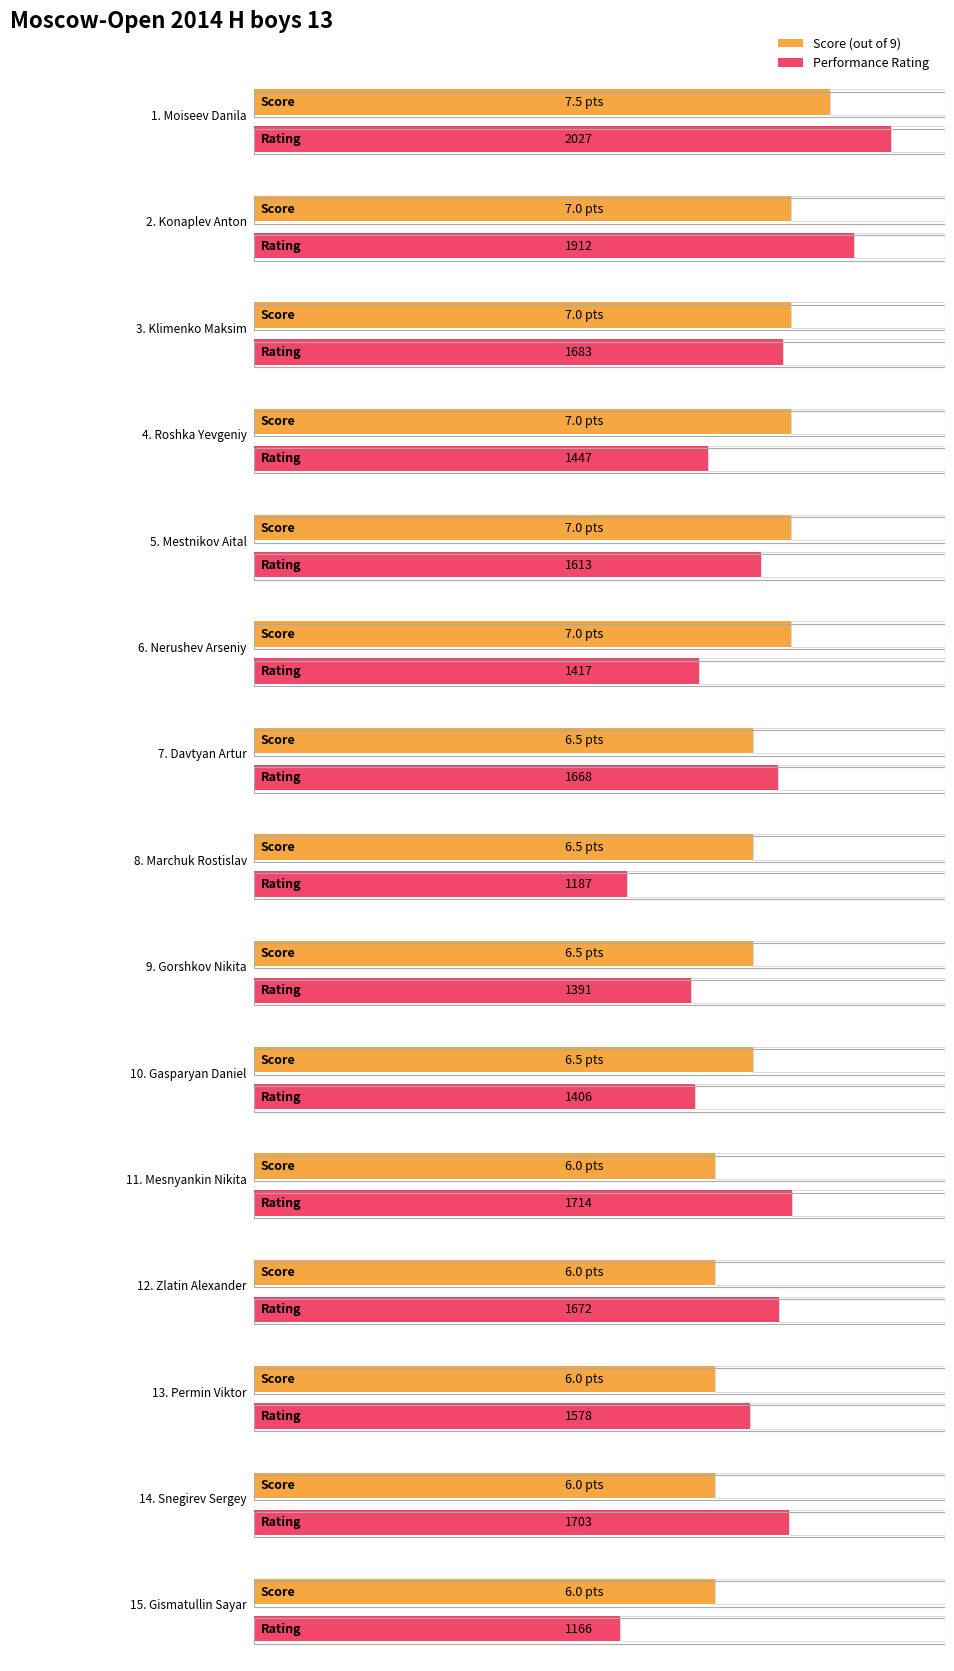

What is the difference between the Points values at Gismatullin Sayar and Marchuk Rostislav?

0.5